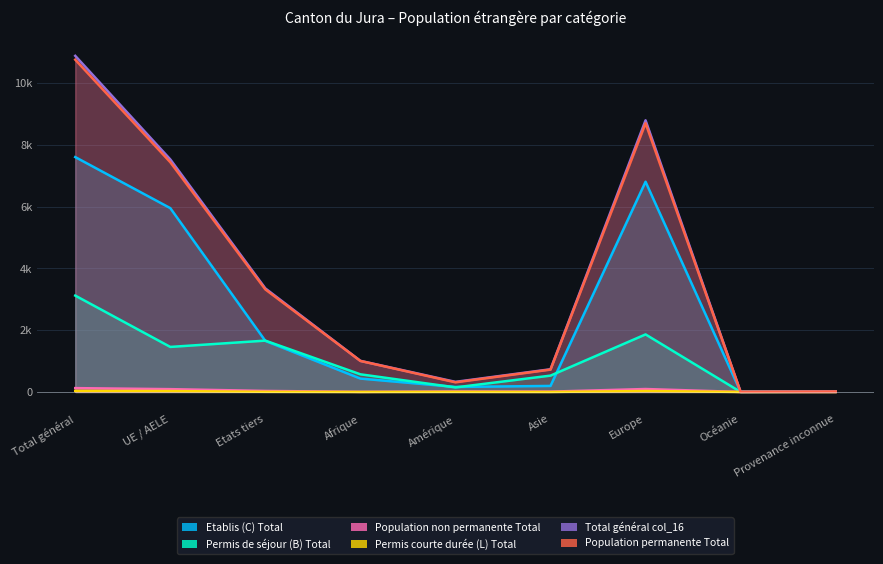

Between Provenance inconnue and Etats tiers, which is larger?

Etats tiers